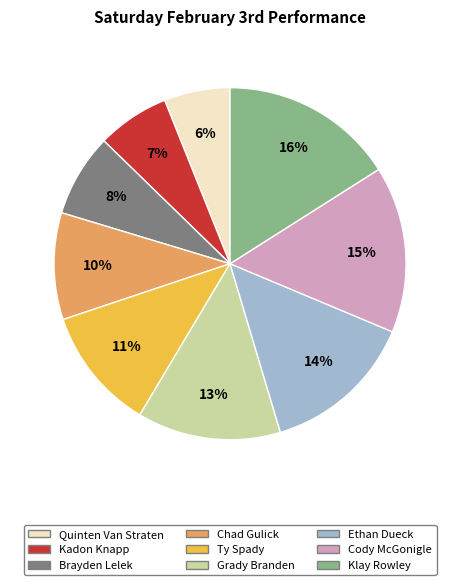

Do Ty Spady and Ethan Dueck together represent more than half of the pie?

No